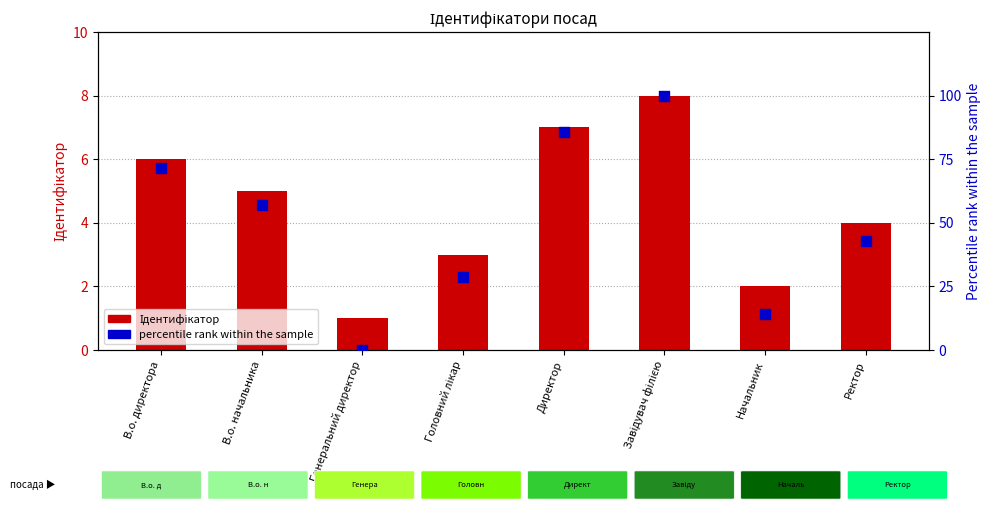

Which series has the largest total across all categories?

percentile rank within the sample